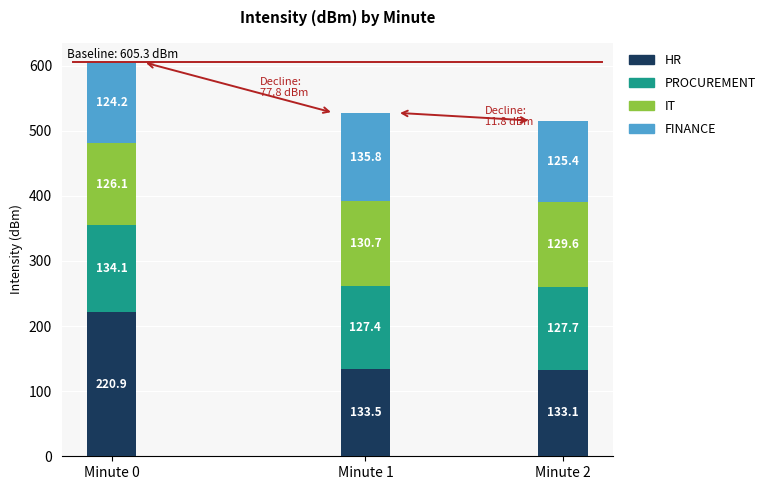

Reading right to left, transcribe the values for HR.

133.1	133.5	220.9